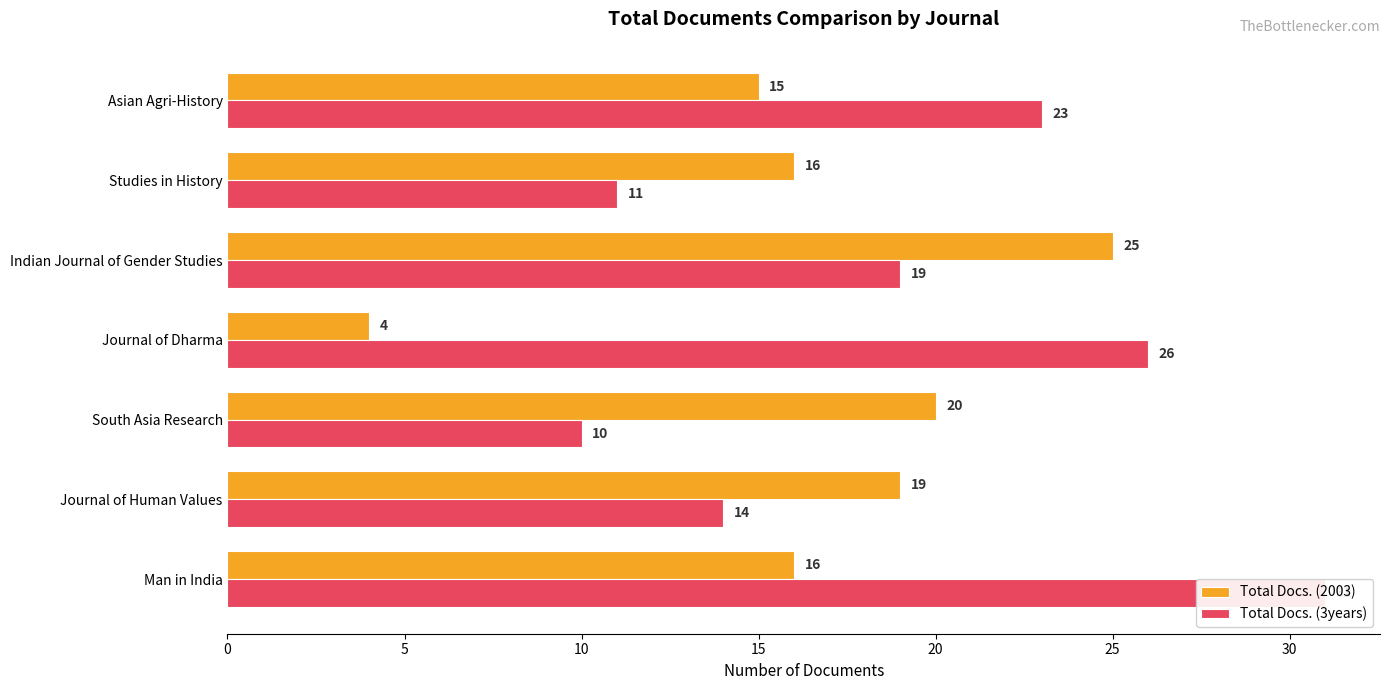

Is the value of Total Docs. (3years) at South Asia Research greater than the value of Total Docs. (2003) at Indian Journal of Gender Studies?

No